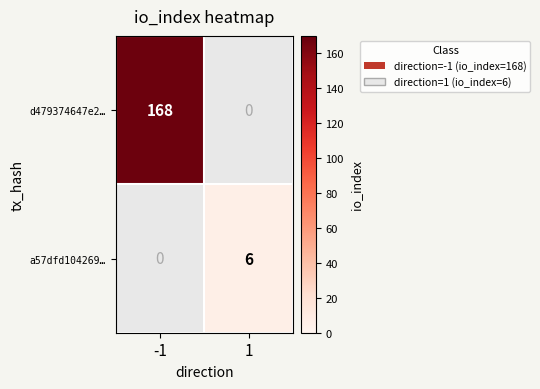

The d479374647e2… series shows 260 at -1. True or false?

False